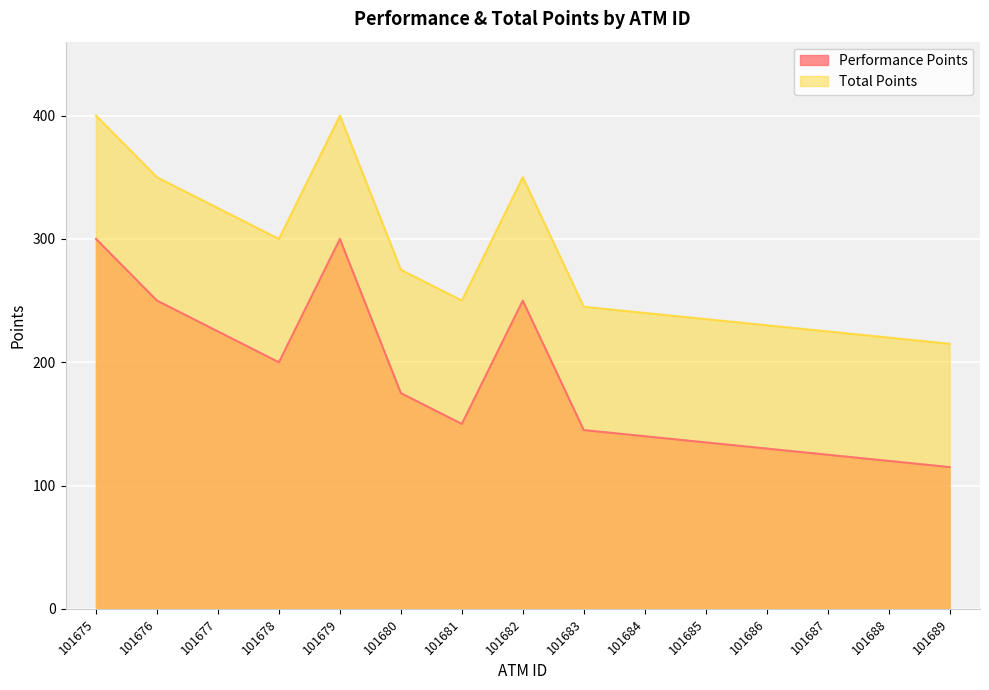

What is the difference between the Total Points values at 101684 and 101689?

25